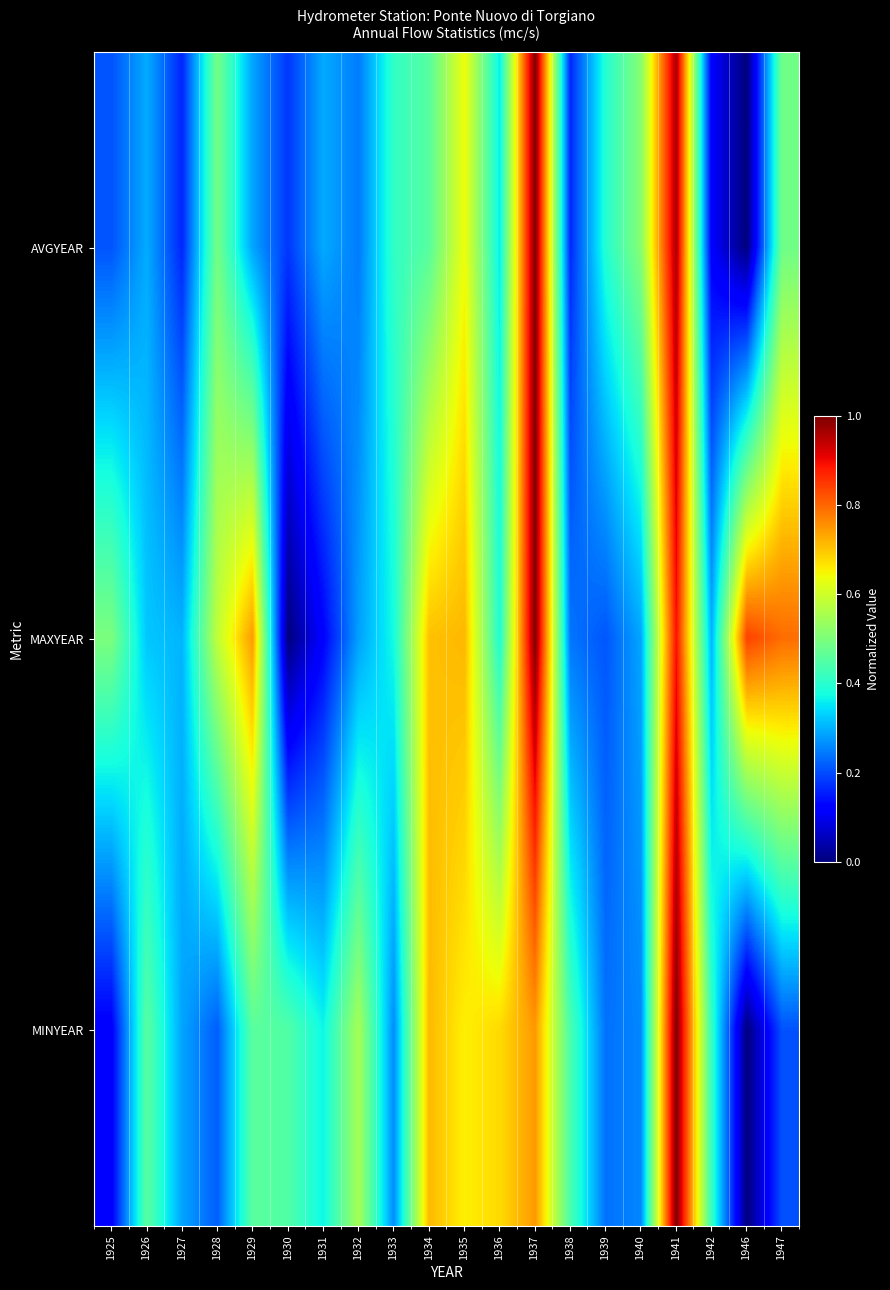

What is the greatest value displayed?

1.0